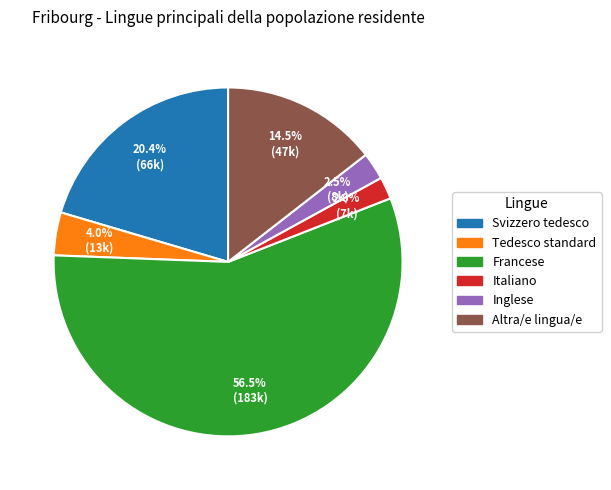

Do Altra/e lingua/e and Francese together represent more than half of the pie?

Yes